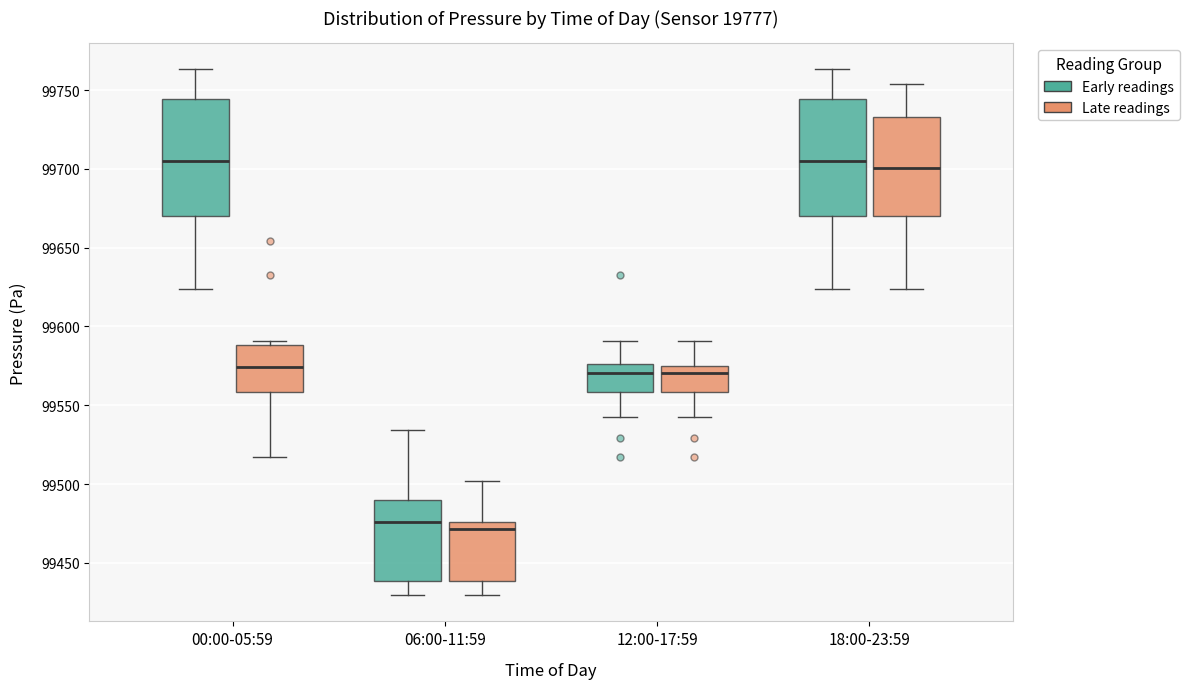

Where does the median line of the box for 06:00-11:59 (Early readings) sit on the y-axis? The values are not printed on the chart, so give them approximately, as read against the axis.

99475